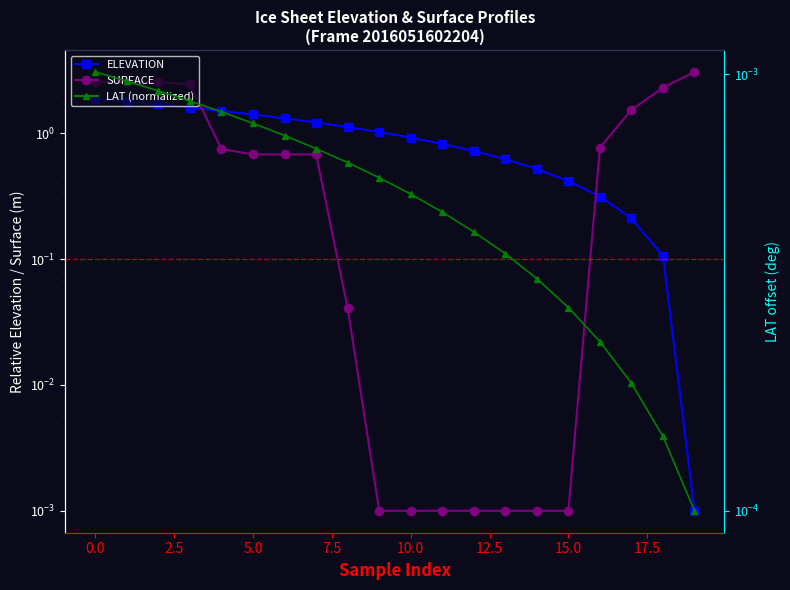

Count the number of data series in this chart.

3